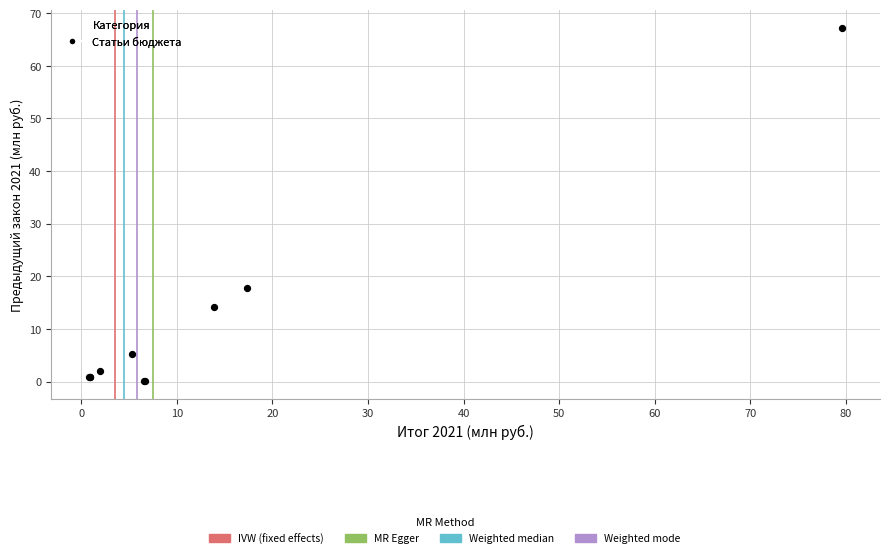

What Y value in the scatter plot is closest to 33?

17.8